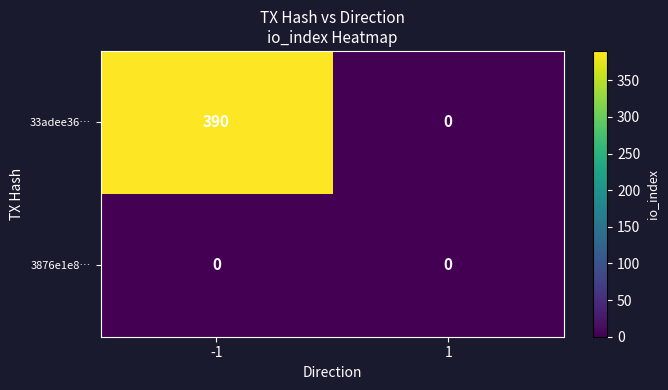

True or false: 33adee36… has a value of 162 at -1.

False